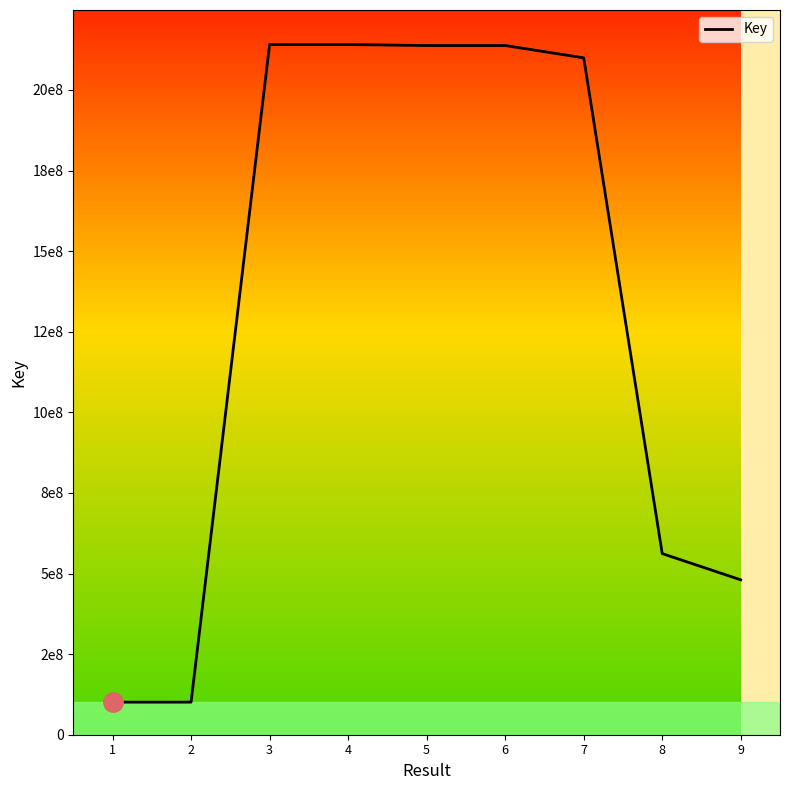

What is the sum of the values at 3 and 6?

4278442547